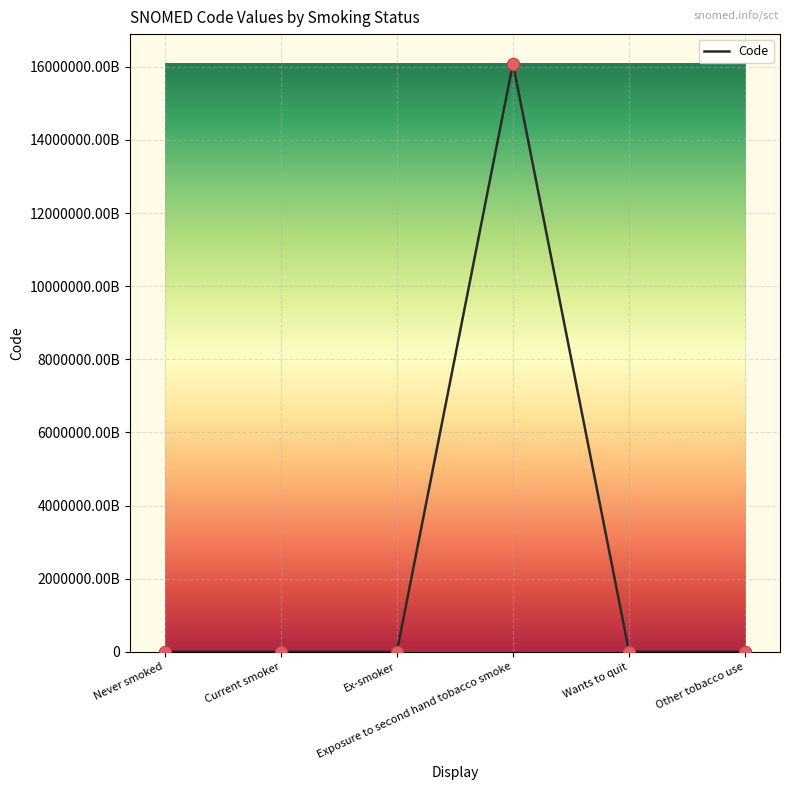

Between Exposure to second hand tobacco smoke and Wants to quit, which is larger?

Exposure to second hand tobacco smoke